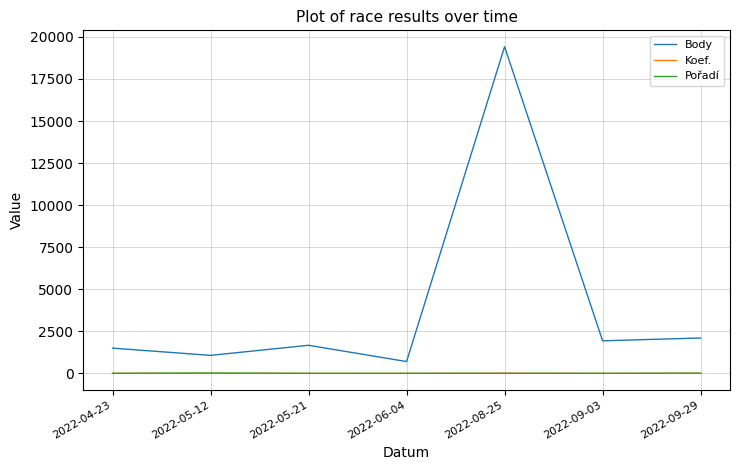

Does the chart display data point markers on the line(s)?

No